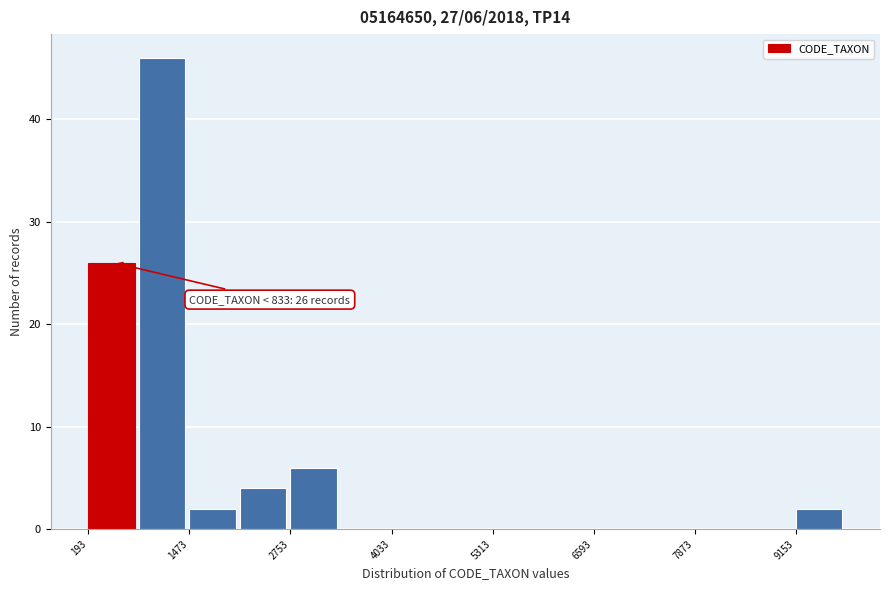

Around what value on the x-axis is the tallest bar? Give the approximate position of its centre, as read against the axis.

1200